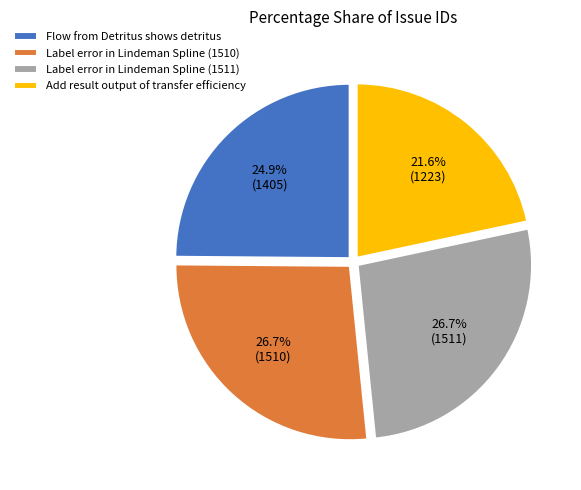

What is the smallest slice in the pie chart?

Add result output of transfer efficiency